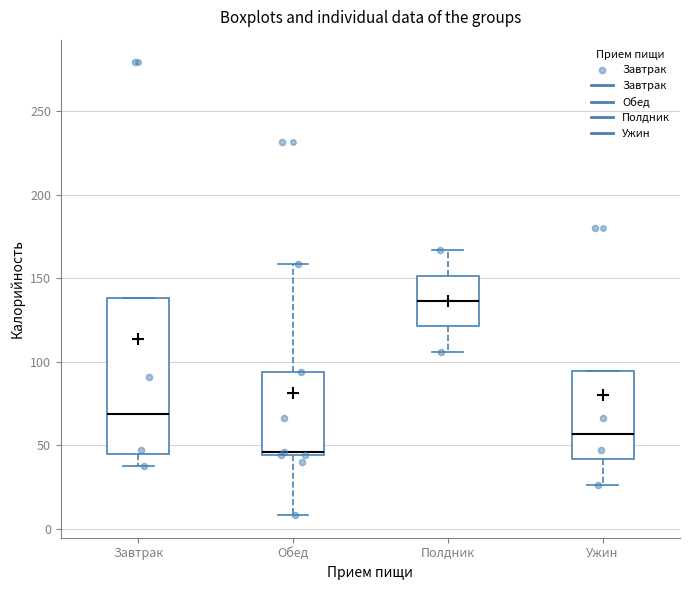

Reading left to right, transcribe this box plot: for each box, give where its median line is, the range the box spans, and where its two whiskers end, as read against the y-axis. The values are not printed on the chart, so give them approximately, as read against the axis.

Завтрак: median 70, box 45 to 140, whiskers 35 to 140
Обед: median 45 (just above the box's lower edge), box 45 to 95, whiskers 10 to 160
Полдник: median 135, box 120 to 150, whiskers 105 to 165
Ужин: median 55, box 40 to 95, whiskers 25 to 95